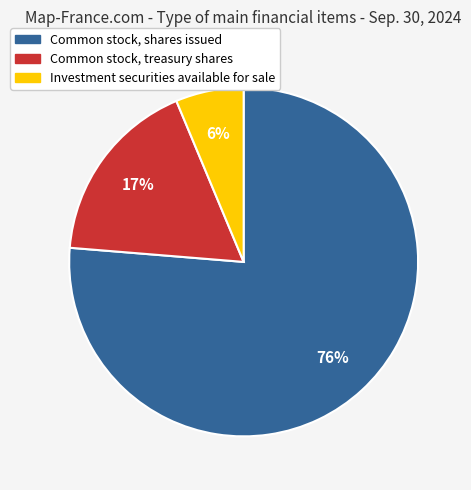

What percentage is the Investment securities available for sale slice, to the nearest percent?

6%